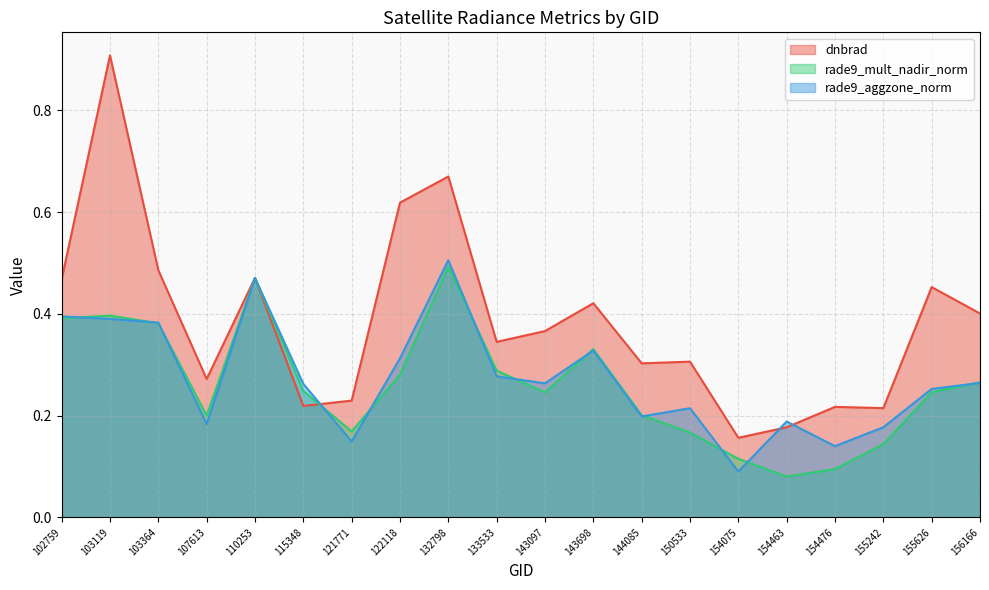

What is the total value across all series at 107613?

0.7